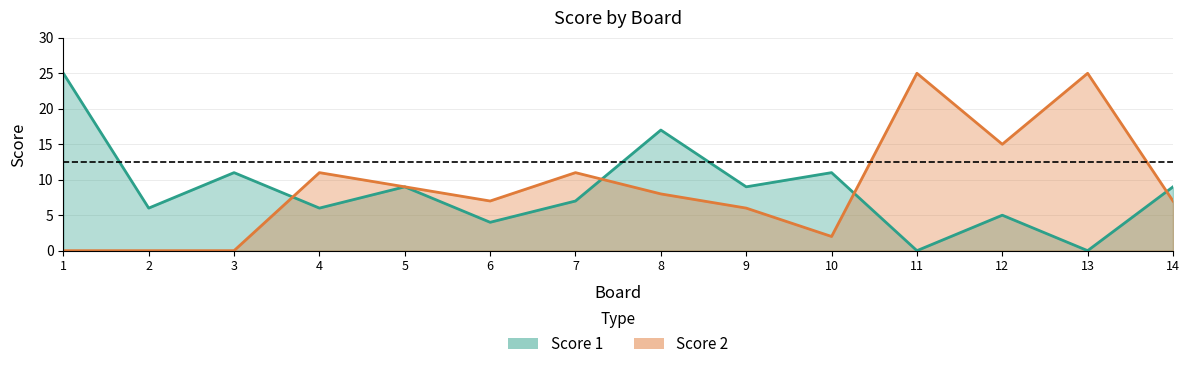

The Score 2 series shows 16 at 7. True or false?

False